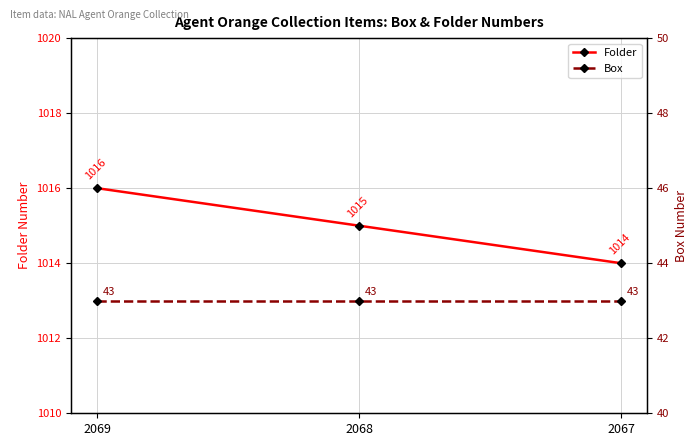

What are all the series names shown in the legend?

Folder, Box